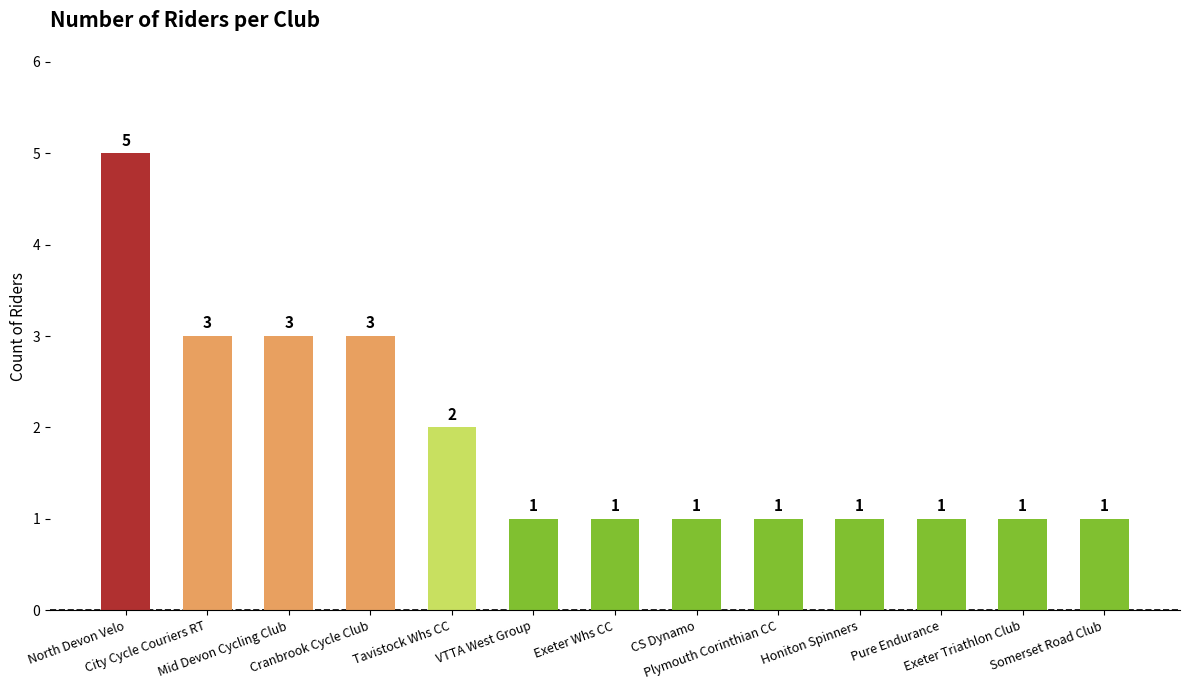

What position from the right is CS Dynamo?

6